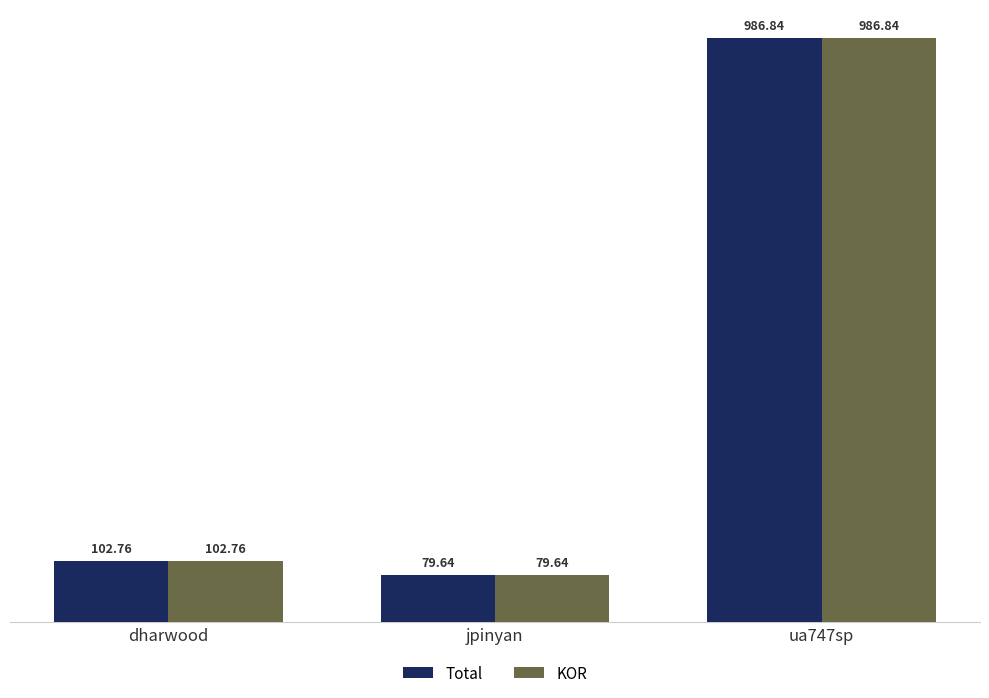

How many distinct data groups are displayed?

2